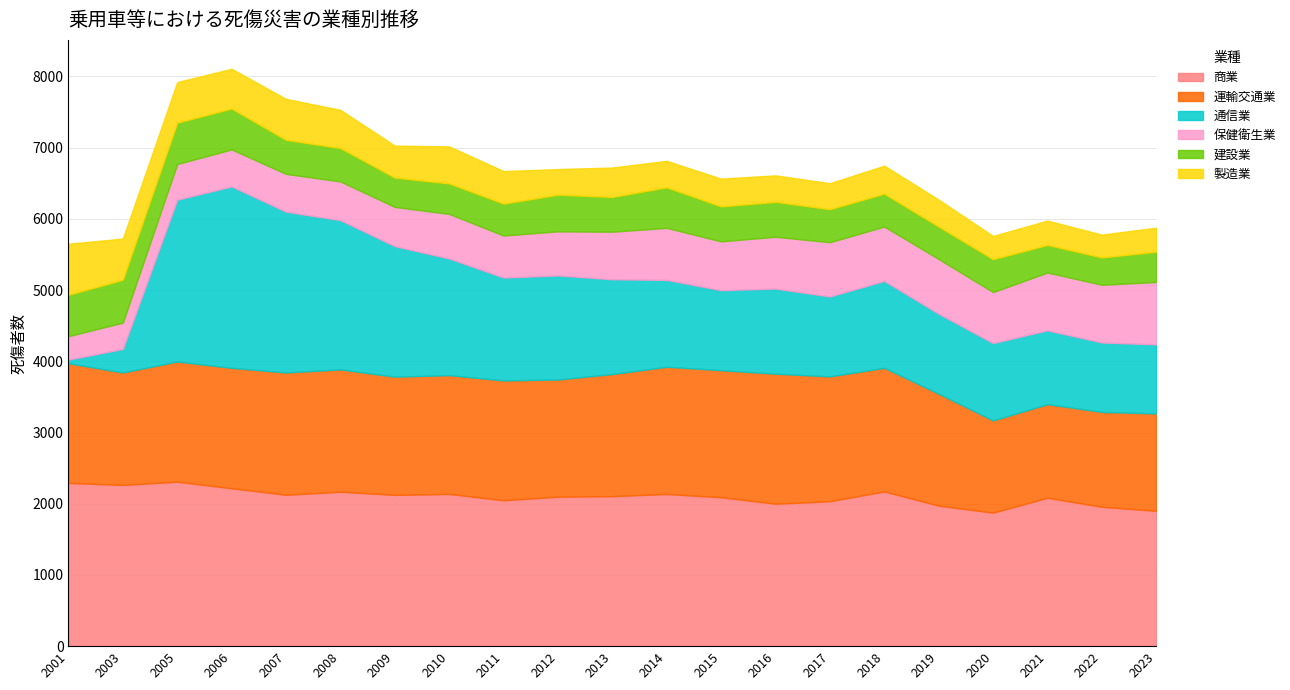

At which category does 通信業 reach its first local peak?

2006